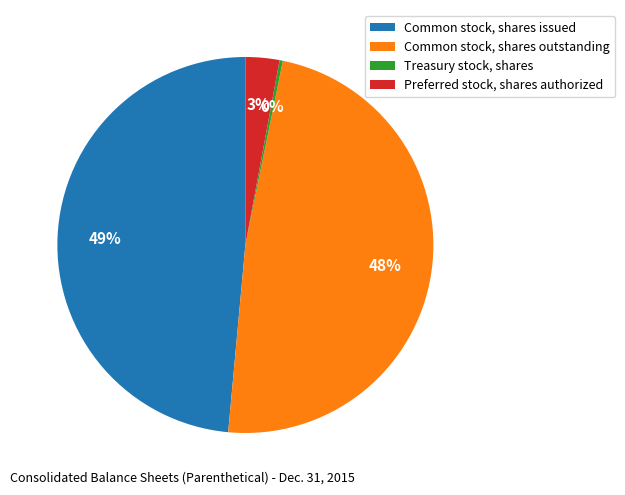

Is the sum of Common stock, shares outstanding and Common stock, shares issued greater than half?

Yes